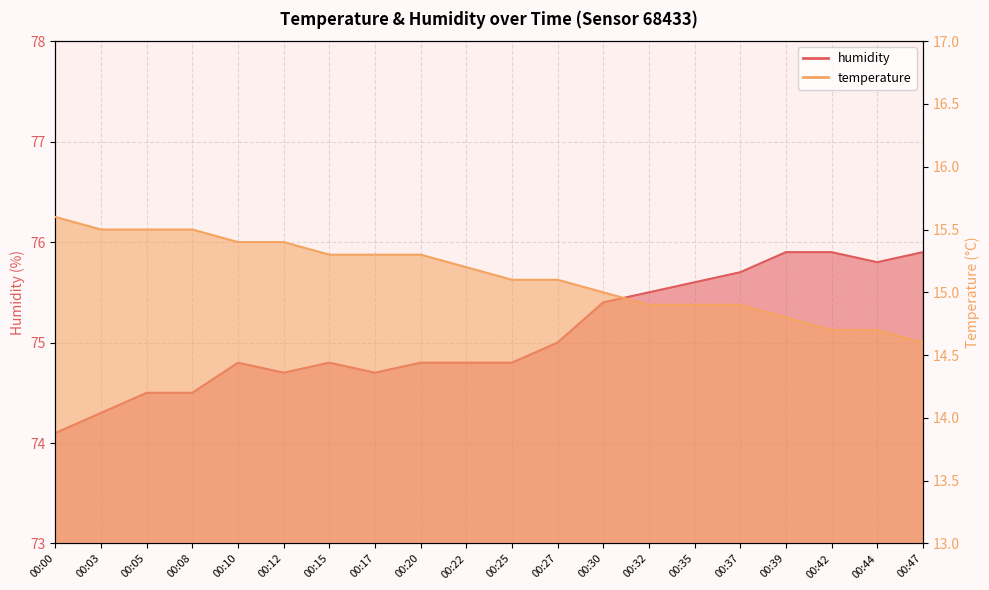

Rank the categories by temperature value from lowest to highest.

00:47, 00:42, 00:44, 00:39, 00:32, 00:35, 00:37, 00:30, 00:25, 00:27, 00:22, 00:15, 00:17, 00:20, 00:10, 00:12, 00:03, 00:05, 00:08, 00:00